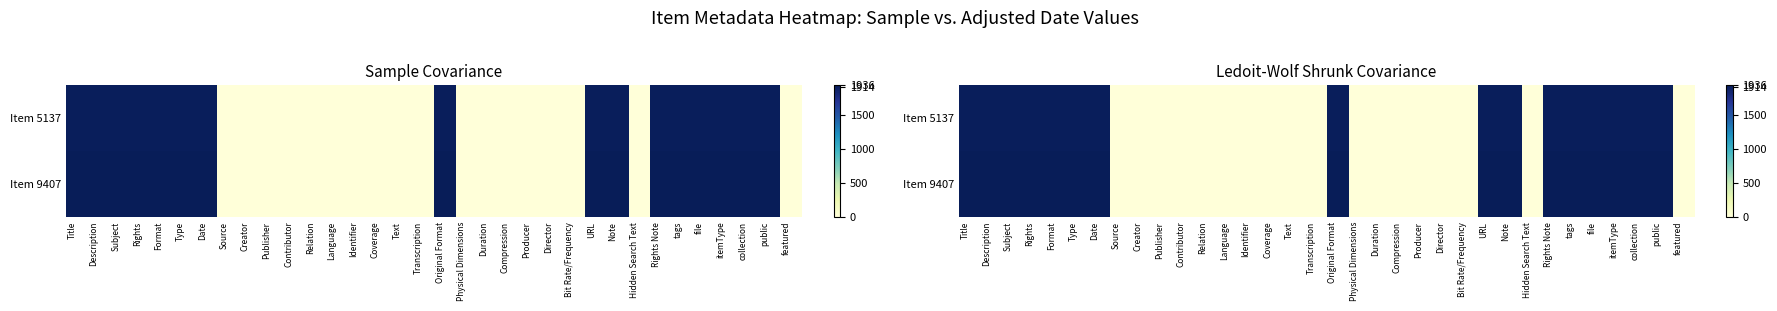

What is the difference between the maximum and minimum values in the Item 9407 series?

1932.7